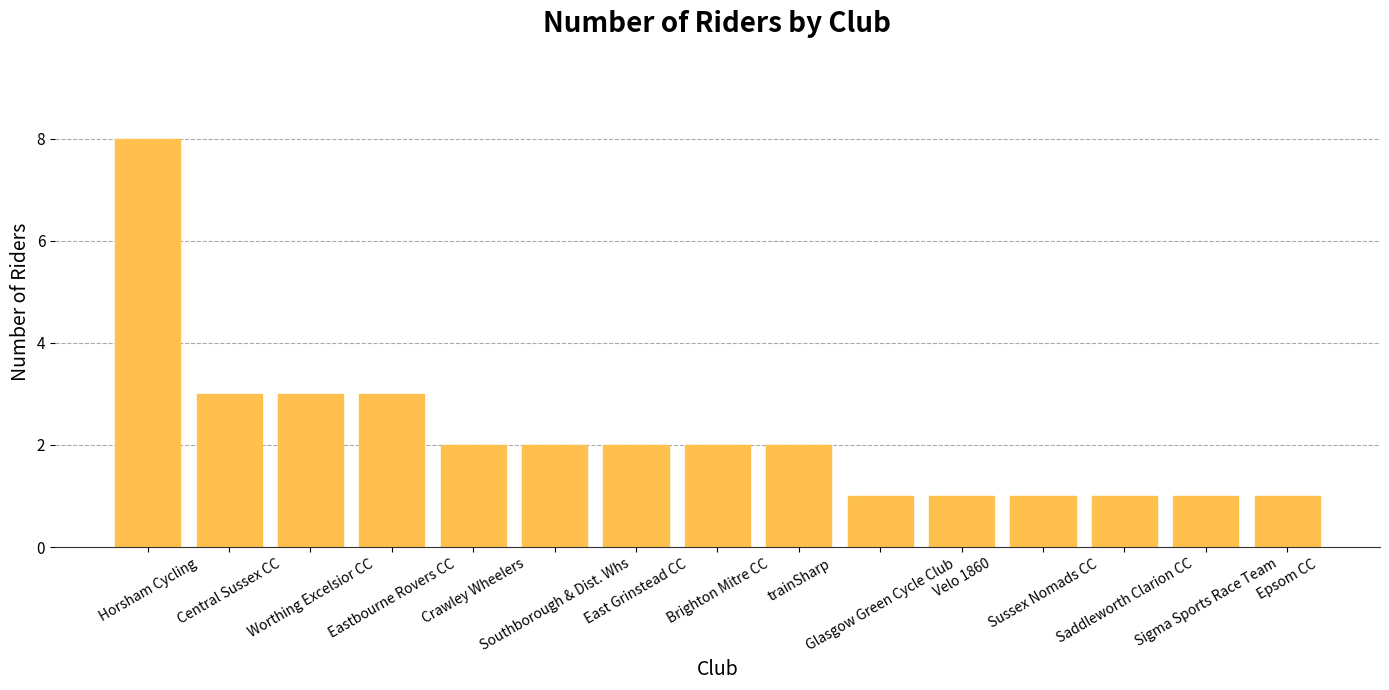

What is the maximum value shown in the chart?

8